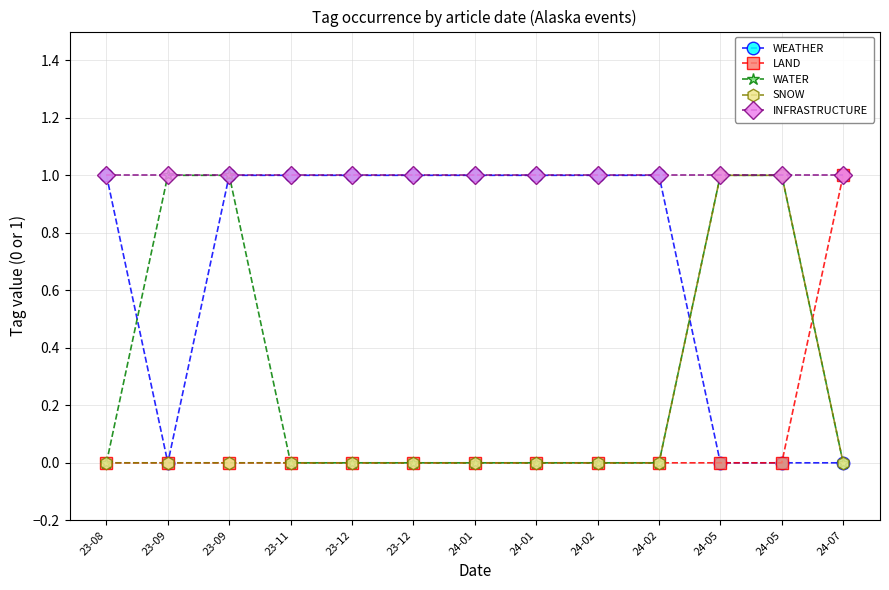

How many series are shown in this chart?

5